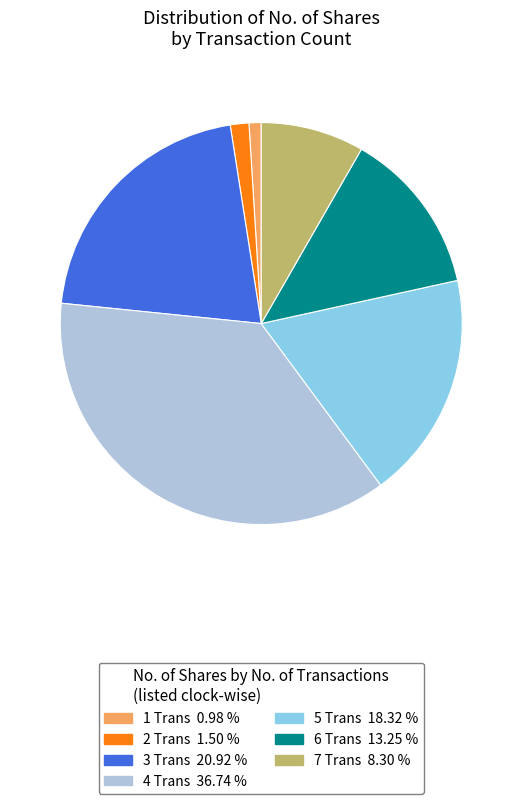

What is the ratio of the value at 6 Trans 13.25 % to the value at 7 Trans 8.30 %?

1.6